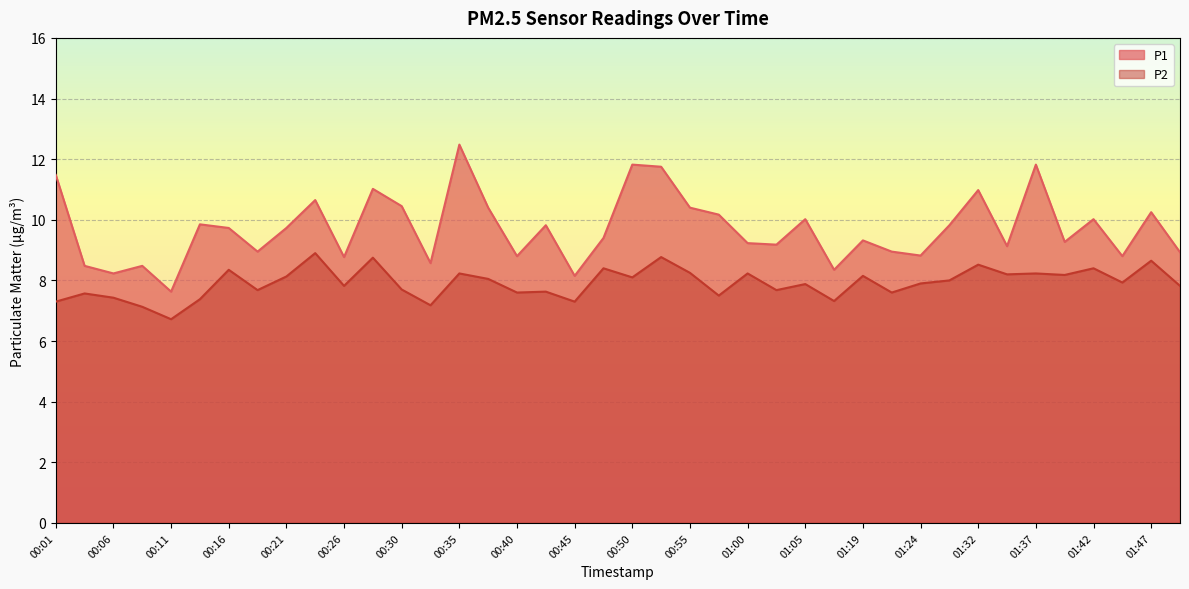

Reading left to right, list all the values displayed in this chart.

P1: 11.5	8.5	8.2	8.5	7.6	9.8	9.7	8.9	9.7	10.7	8.8	11.0	10.4	8.6	12.5	10.4	8.8	9.8	8.2	9.4	11.8	11.8	10.4	10.2	9.2	9.2	10.0	8.3	9.3	8.9	8.8	9.8	11.0	9.1	11.8	9.3	10.0	8.8	10.2	8.9
P2: 7.3	7.6	7.4	7.1	6.7	7.4	8.3	7.7	8.1	8.9	7.8	8.8	7.7	7.2	8.2	8.1	7.6	7.6	7.3	8.4	8.1	8.8	8.2	7.5	8.2	7.7	7.9	7.3	8.2	7.6	7.9	8.0	8.5	8.2	8.2	8.2	8.4	7.9	8.7	7.8